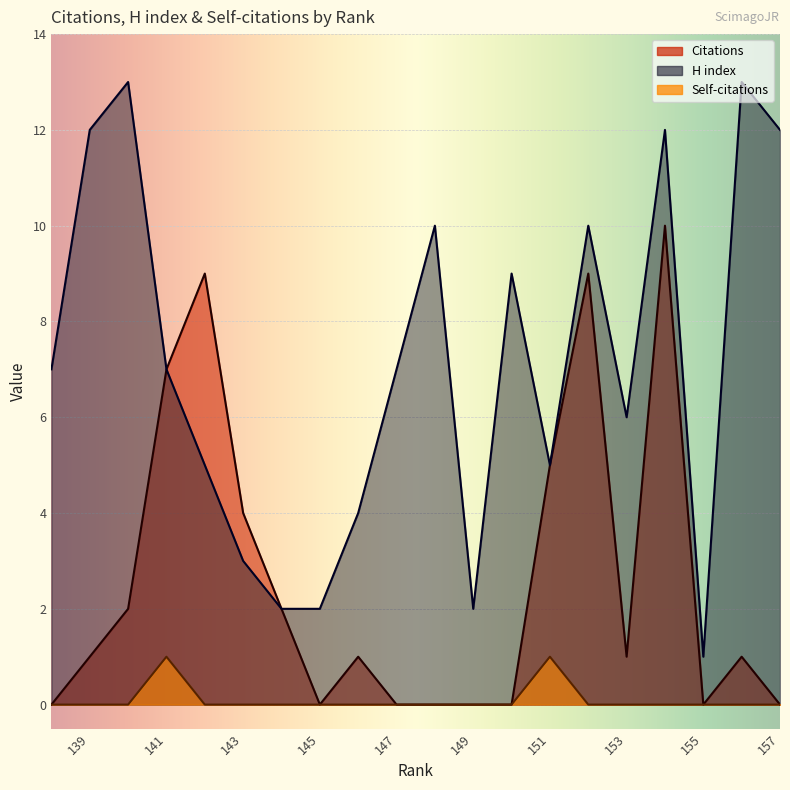

How many lines are shown in the chart?

3